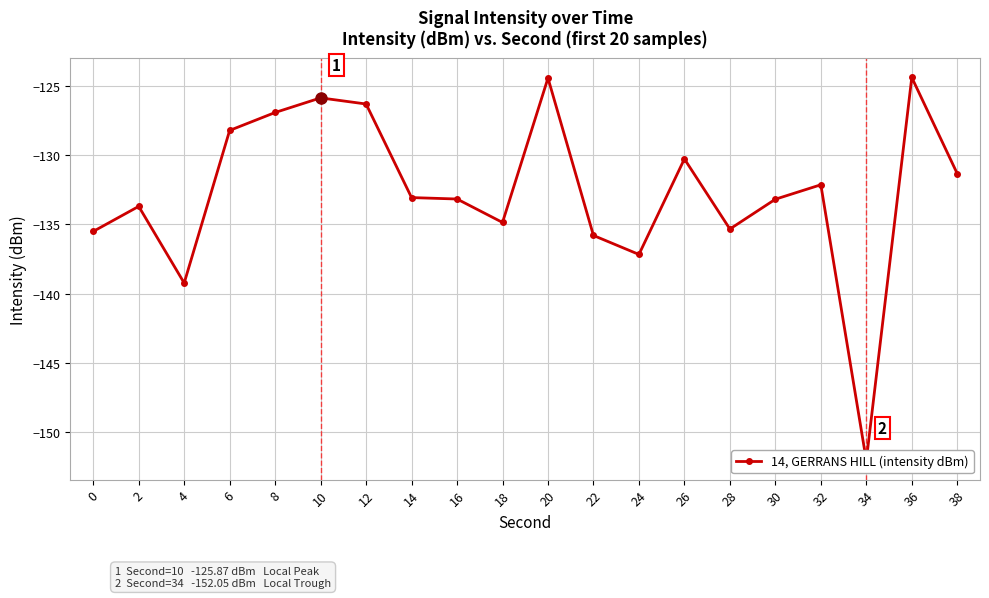

Rank the categories by value from highest to lowest.

36, 20, 10, 12, 8, 6, 26, 38, 32, 14, 16, 30, 2, 18, 28, 0, 22, 24, 4, 34